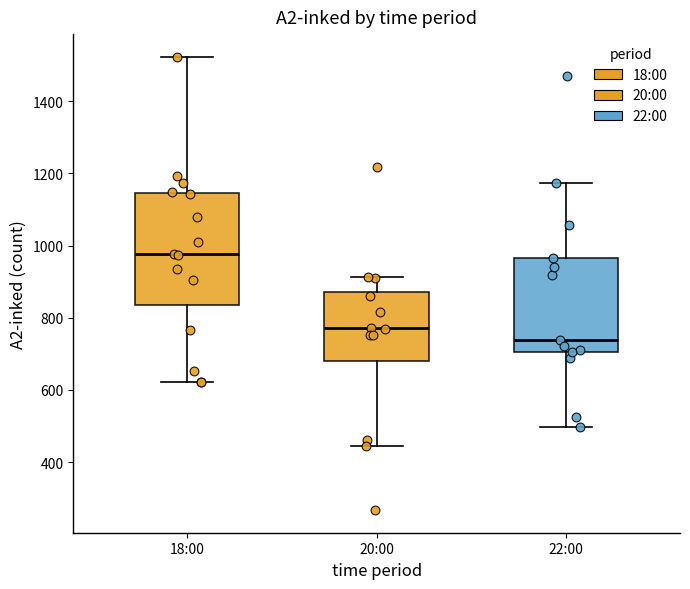

Which box's median line is the highest?

18:00